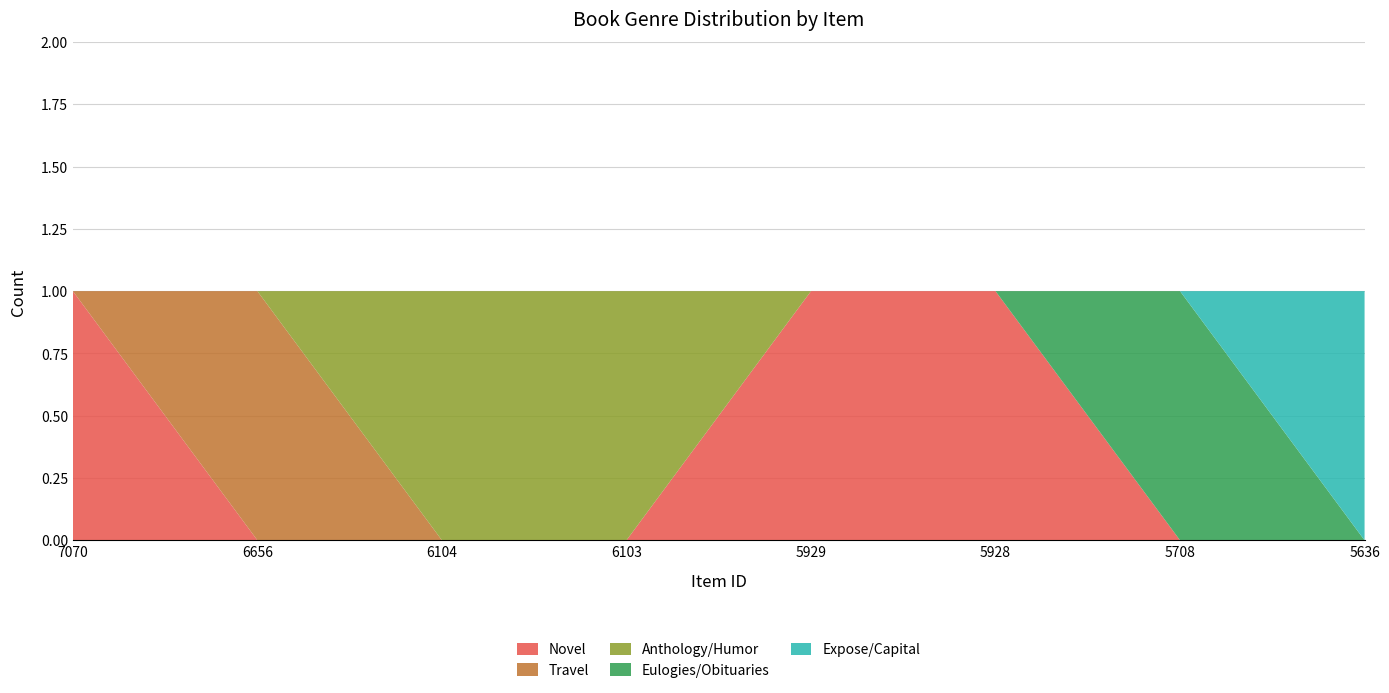

Reading right to left, transcribe all the data shown in this chart.

Novel: 5636=0	5708=0	5928=1	5929=1	6103=0	6104=0	6656=0	7070=1
Travel: 5636=0	5708=0	5928=0	5929=0	6103=0	6104=0	6656=1	7070=0
Anthology/Humor: 5636=0	5708=0	5928=0	5929=0	6103=1	6104=1	6656=0	7070=0
Eulogies/Obituaries: 5636=0	5708=1	5928=0	5929=0	6103=0	6104=0	6656=0	7070=0
Expose/Capital: 5636=1	5708=0	5928=0	5929=0	6103=0	6104=0	6656=0	7070=0